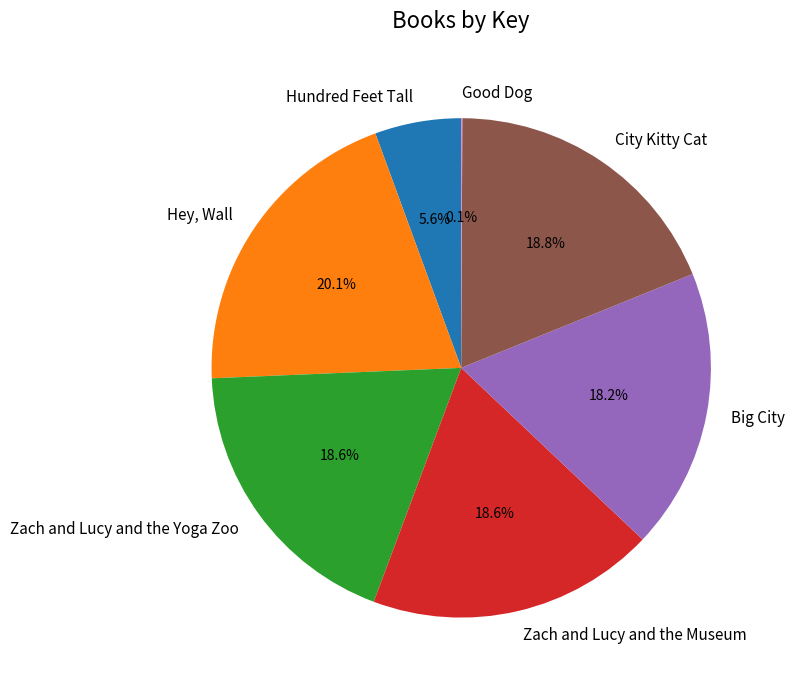

Which has a higher value, Zach and Lucy and the Museum or Hey, Wall?

Hey, Wall